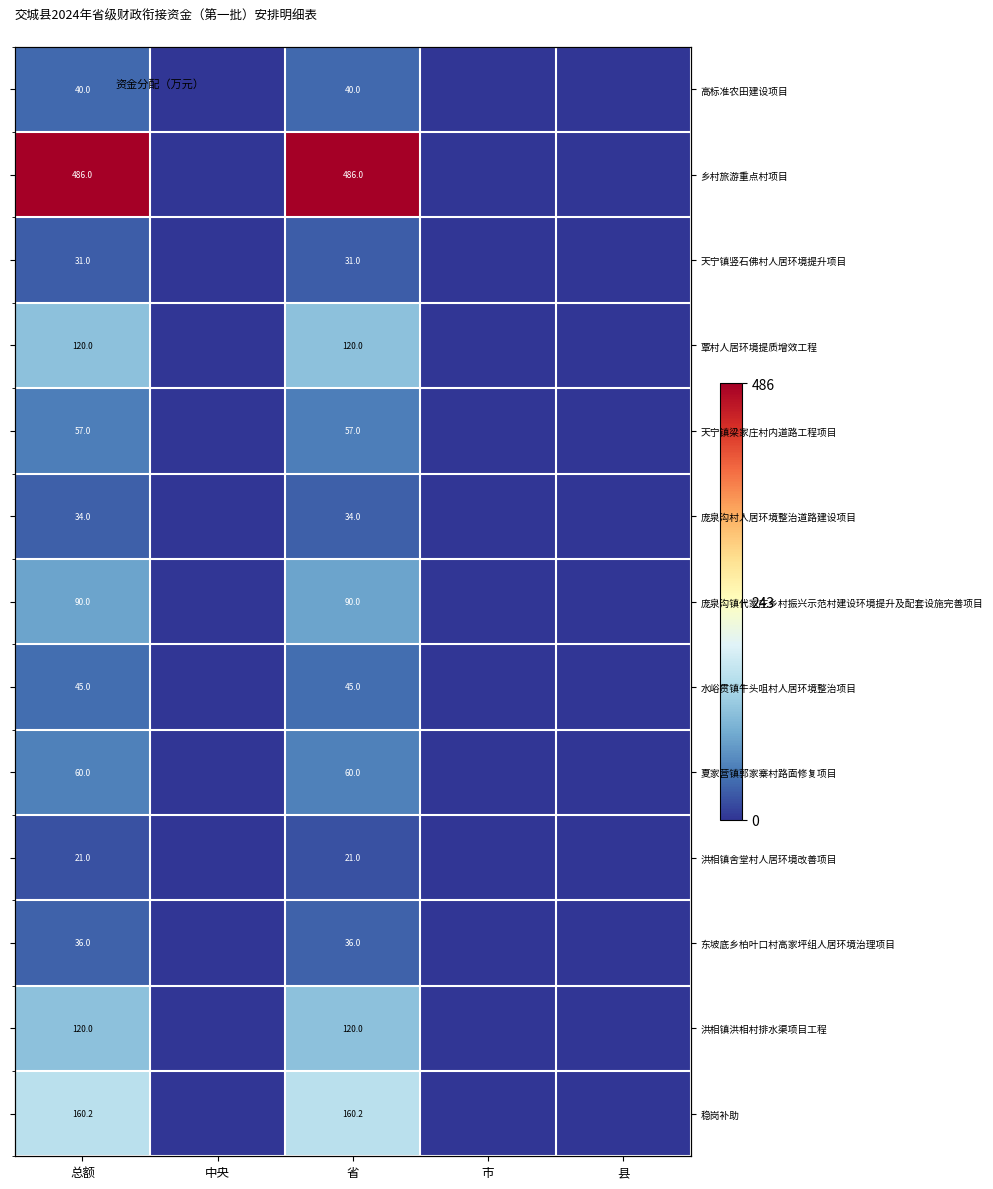

What is the difference between the second highest and second lowest values in the 庞泉沟镇代家庄乡村振兴示范村建设环境提升及配套设施完善项目 series?

90.0